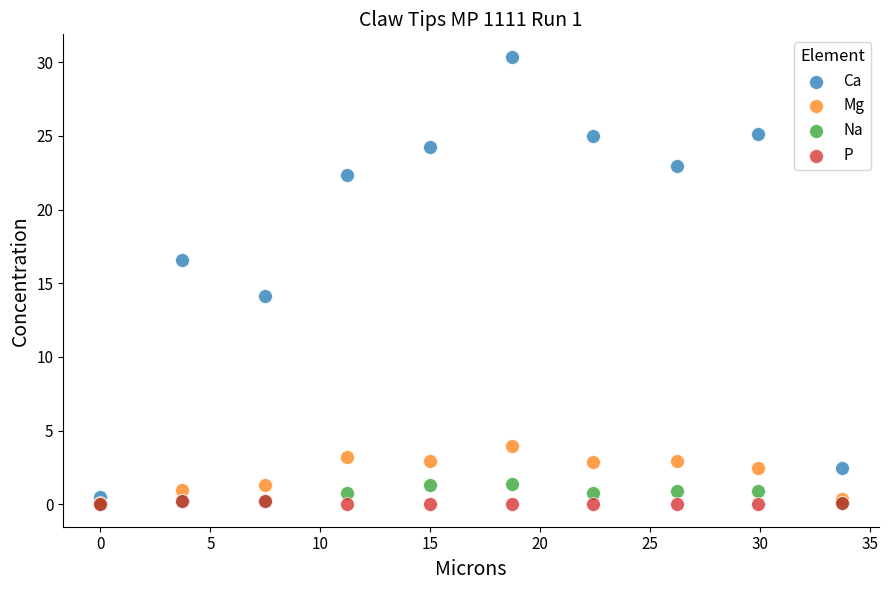

Across all series, what Y value is closest to 15?

14.1